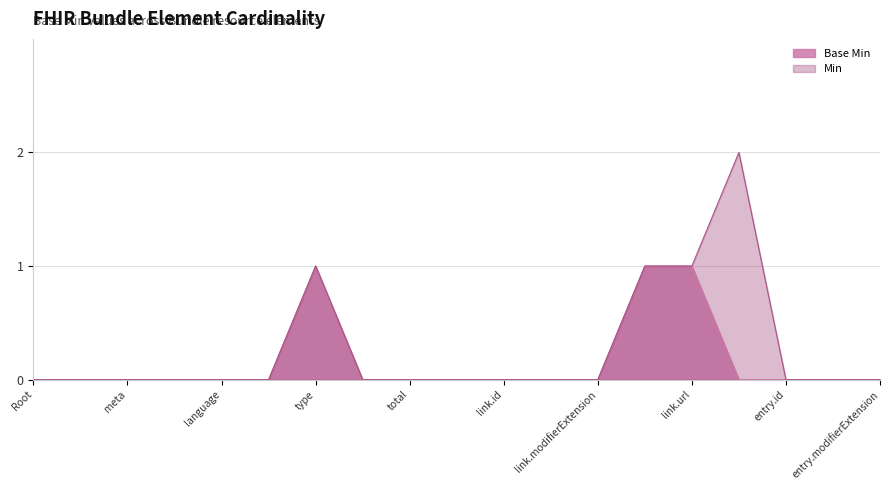

How many interior local peaks (higher than both neighbors) does the data have?

1